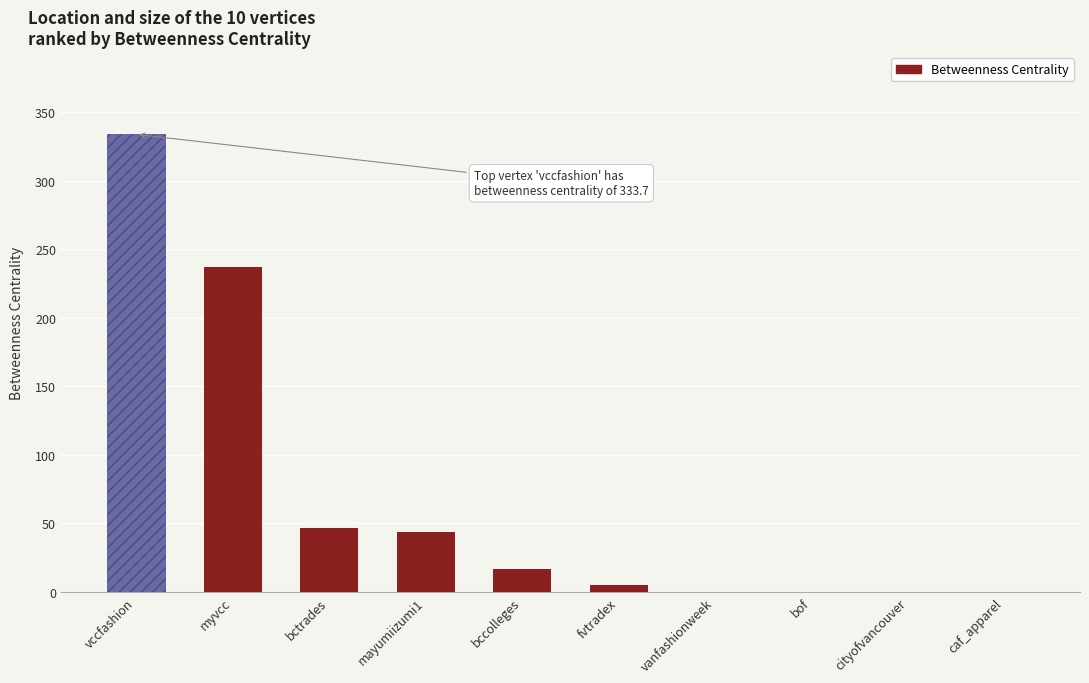

Where is the data nearest to the value 166?

myvcc